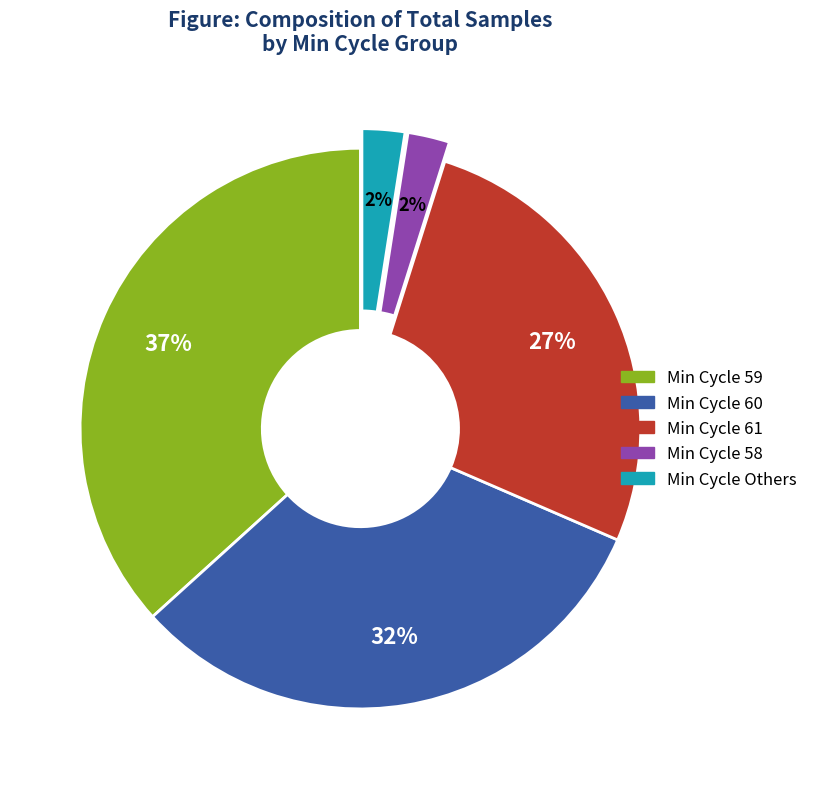

How many slices are in this pie chart?

5